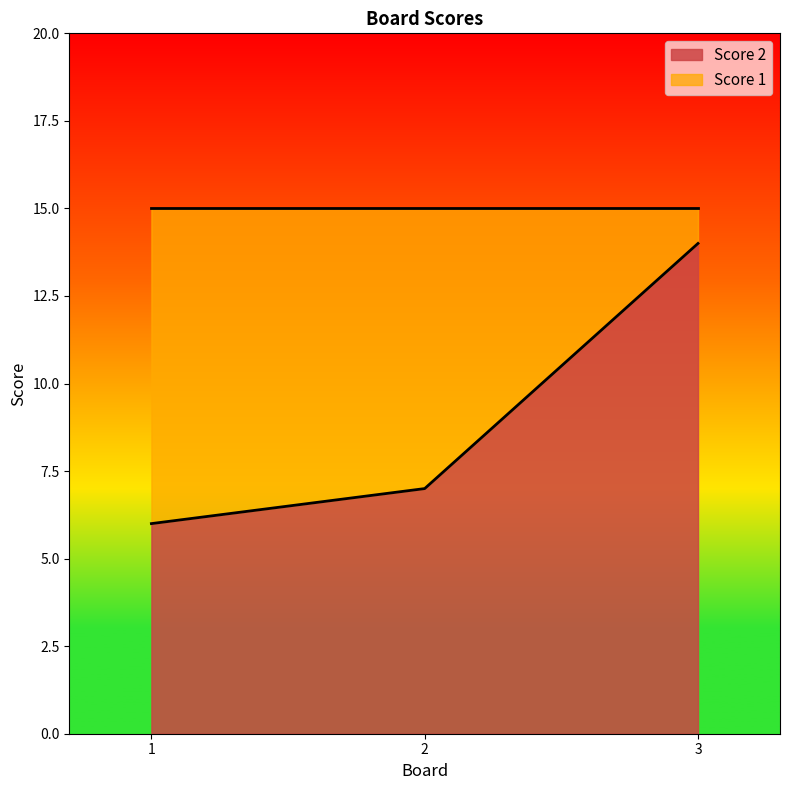

The value at 2 is 7. True or false?

True